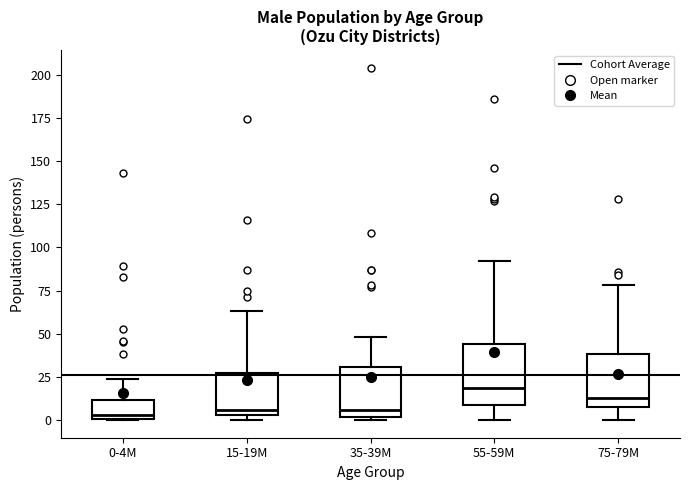

Comparing the boxes themselves (not the whiskers), which one is the tallest?

55-59M